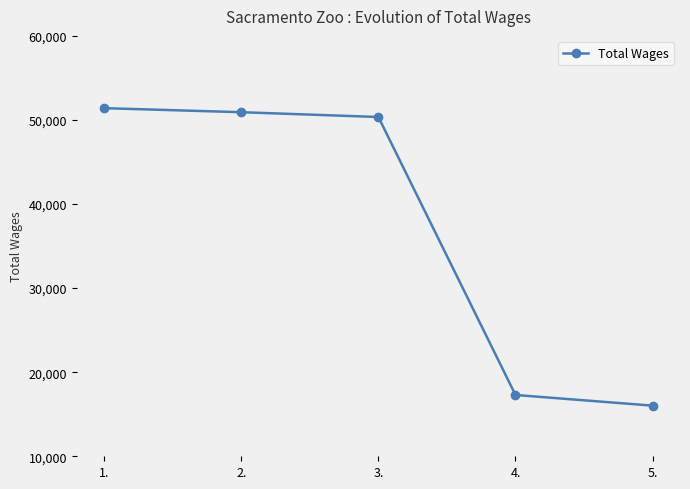

What is the approximate value at 1., to the nearest 50?

51400